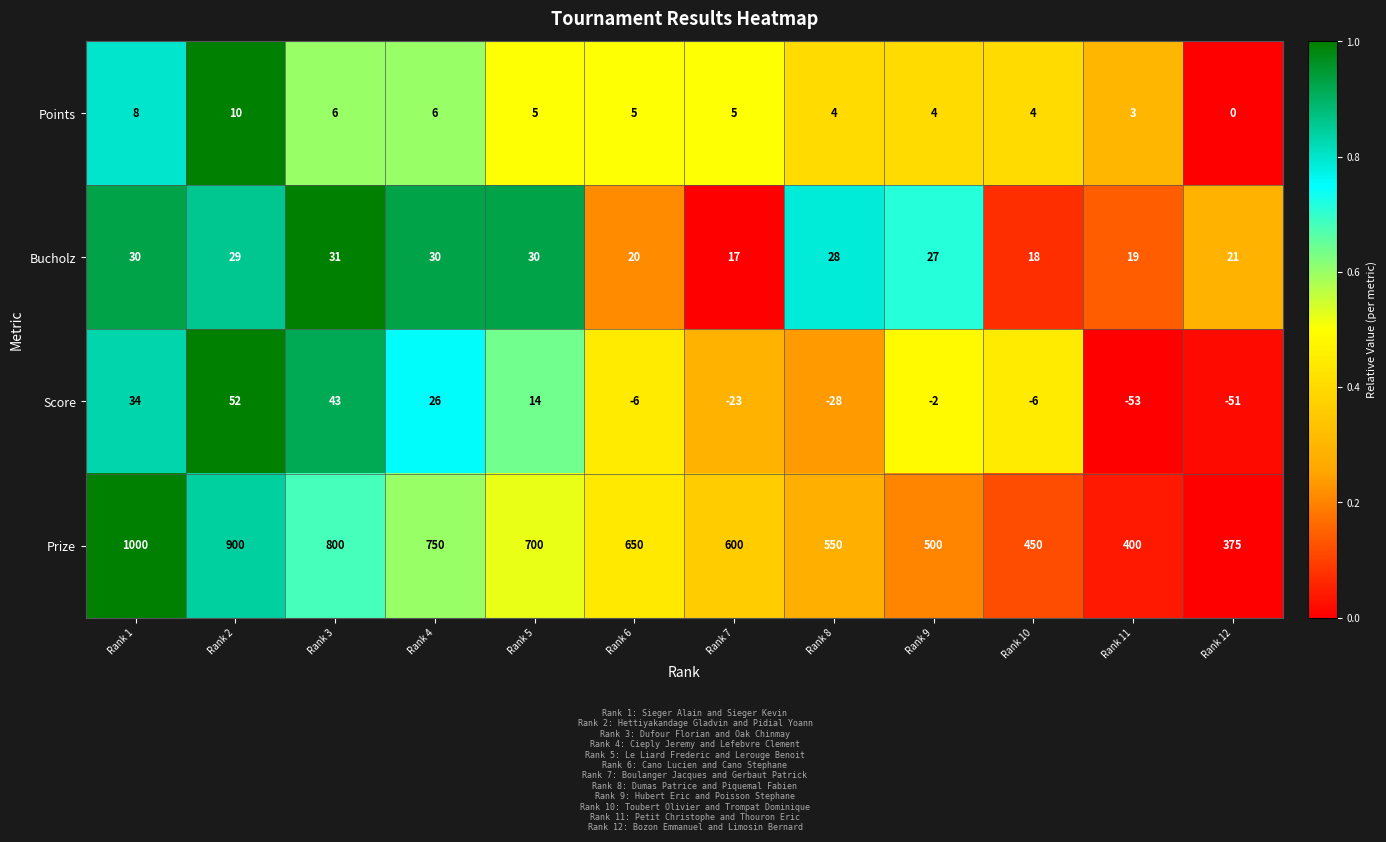

What is the average value of the Bucholz series?

25